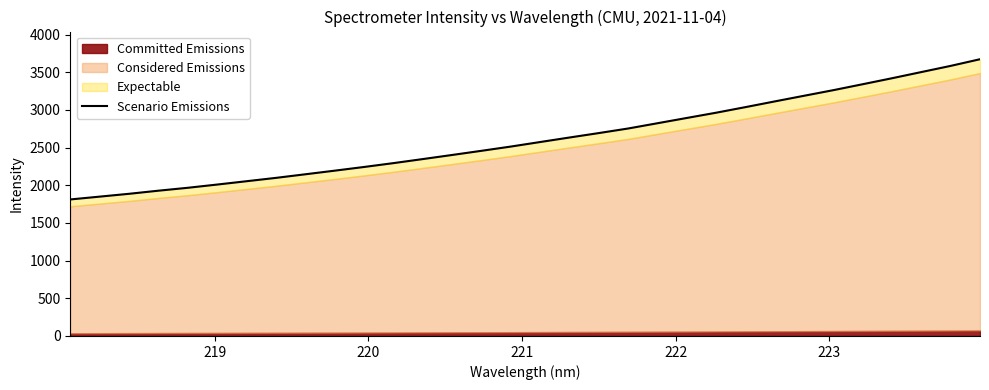

How many lines are shown in the chart?

1